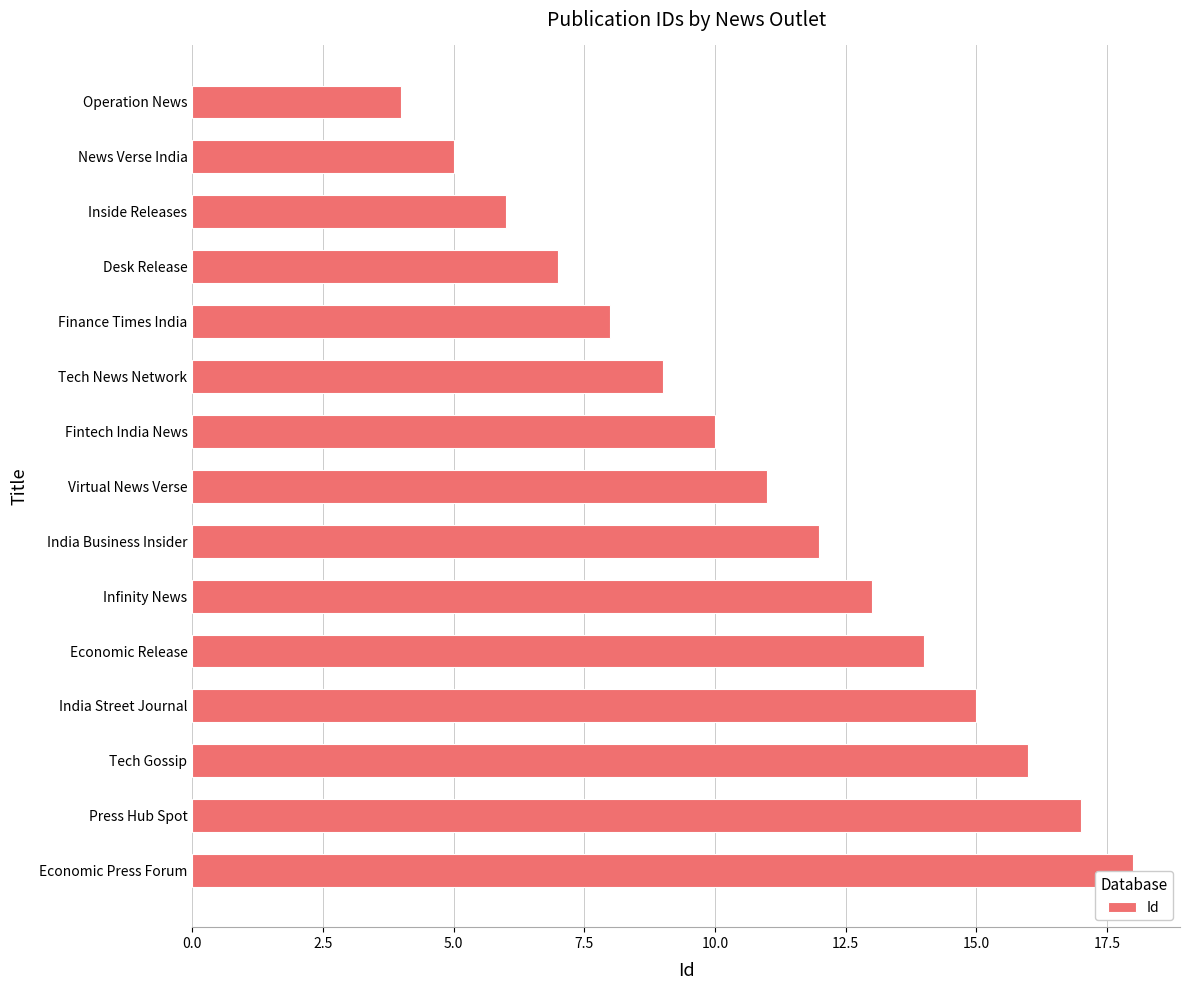

List the labels in order of value, largest first.

Economic Press Forum, Press Hub Spot, Tech Gossip, India Street Journal, Economic Release, Infinity News, India Business Insider, Virtual News Verse, Fintech India News, Tech News Network, Finance Times India, Desk Release, Inside Releases, News Verse India, Operation News